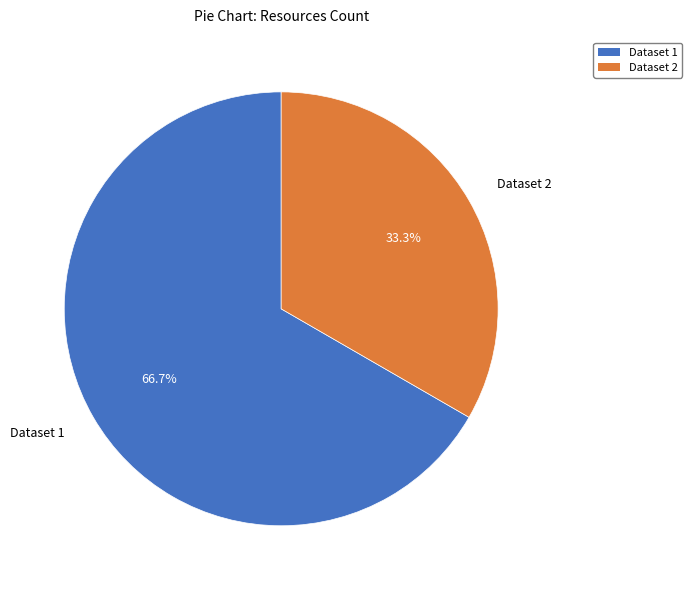

What is the total percentage of Dataset 1 and Dataset 2?

100.0%